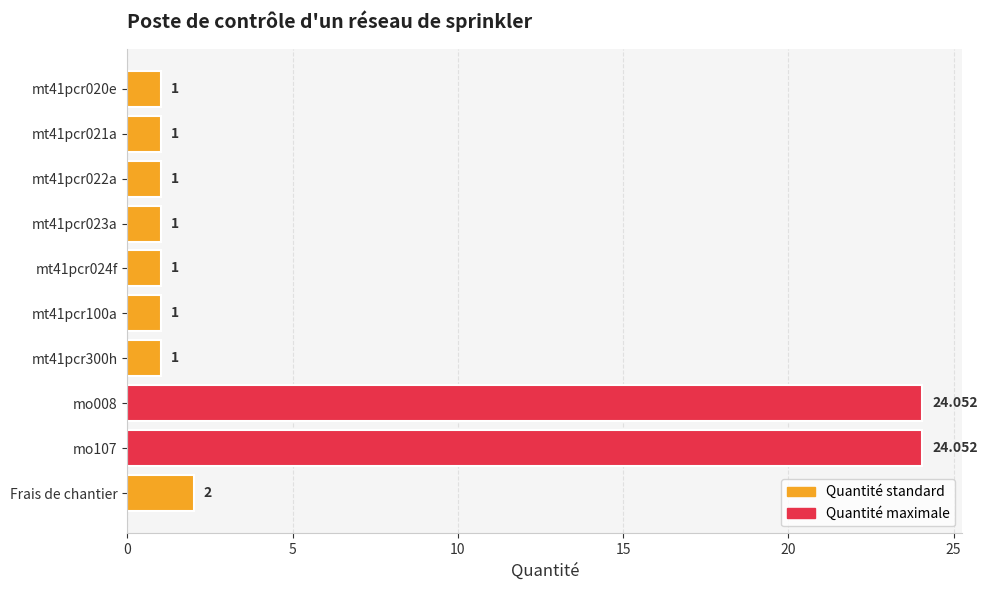

What is the difference between the maximum and minimum values?

23.1